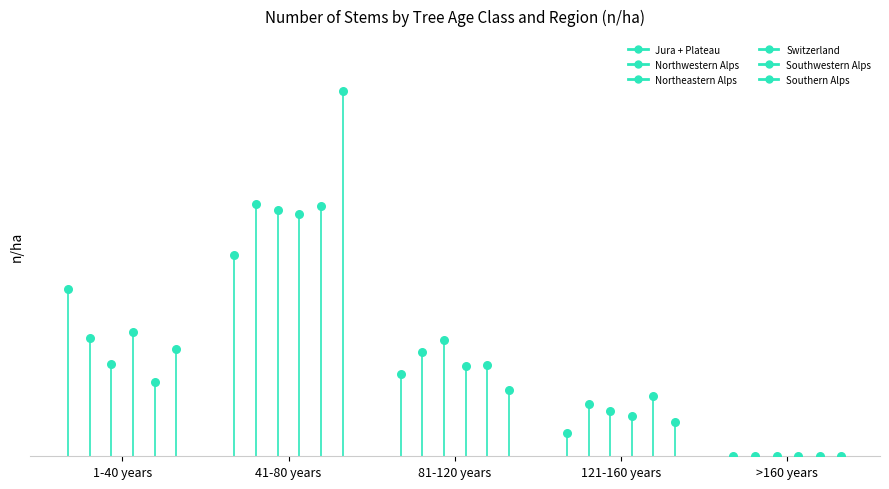

Is the value of Southwestern Alps at 41-80 years greater than the value of Jura + Plateau at 1-40 years?

Yes